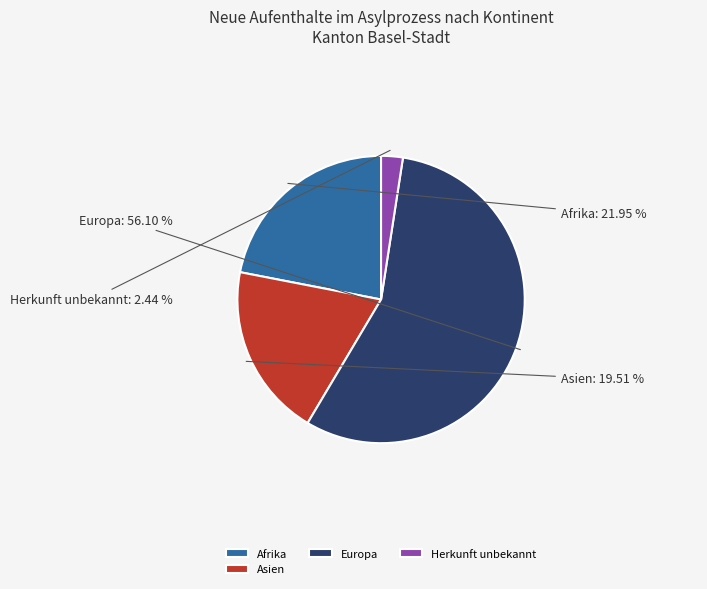

How many segments does this pie chart have?

4